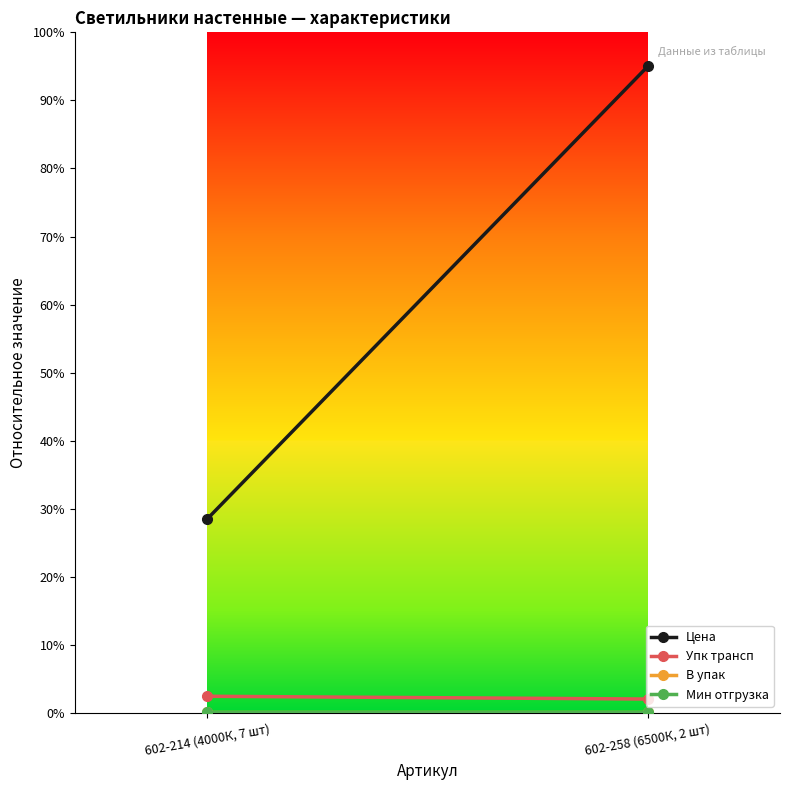

What is the label of the 1st point from the left?

602-214 (4000К, 7 шт)